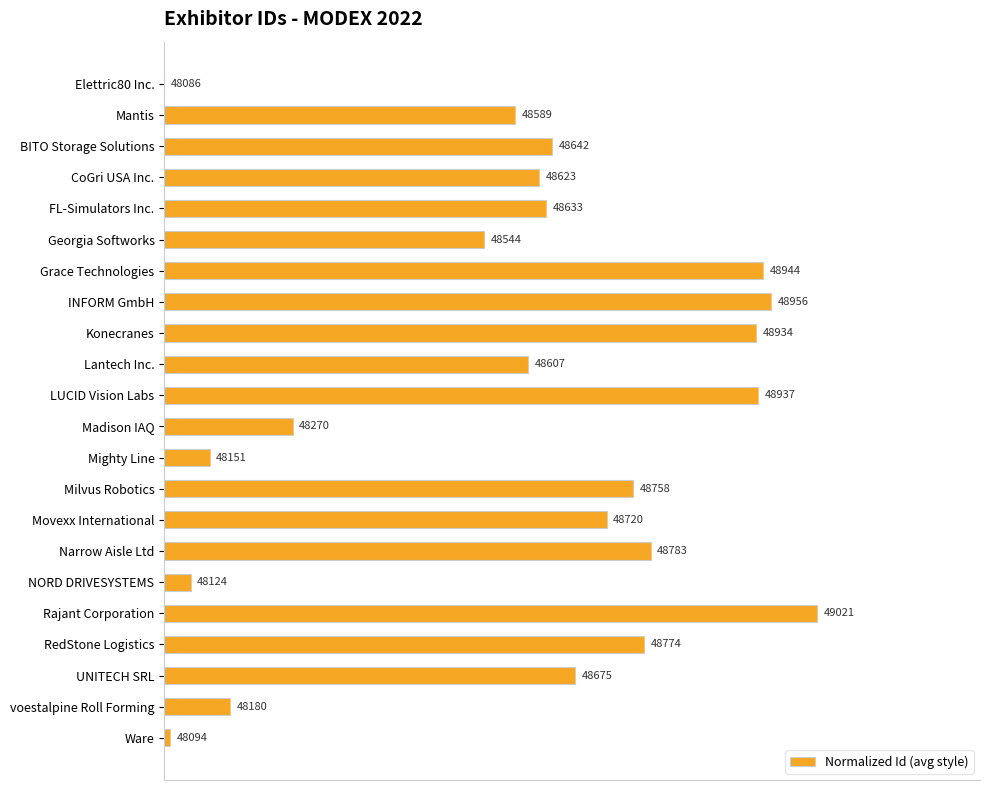

How many bars are there in total?

22